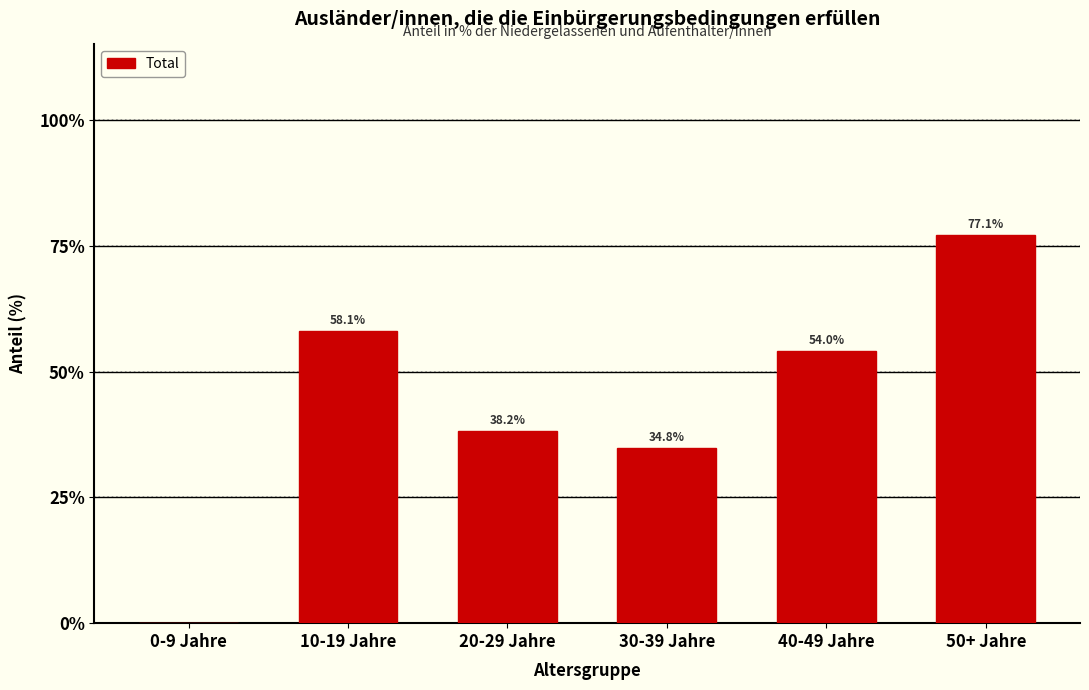

Reading left to right, what are all the values shown in this chart?

0-9 Jahre=0.0	10-19 Jahre=58.1	20-29 Jahre=38.2	30-39 Jahre=34.8	40-49 Jahre=54.0	50+ Jahre=77.1